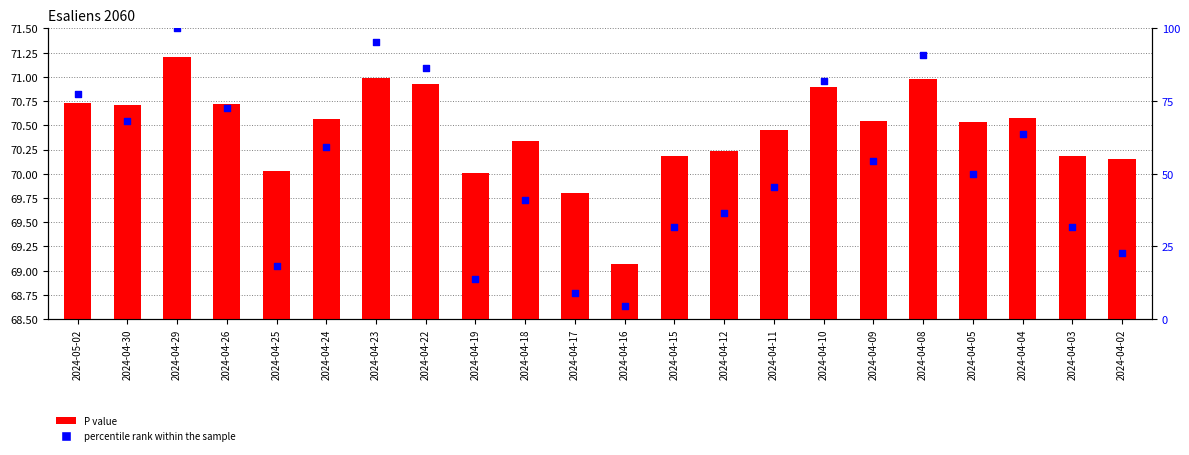

What are all the series names shown in the legend?

P value, percentile rank within the sample